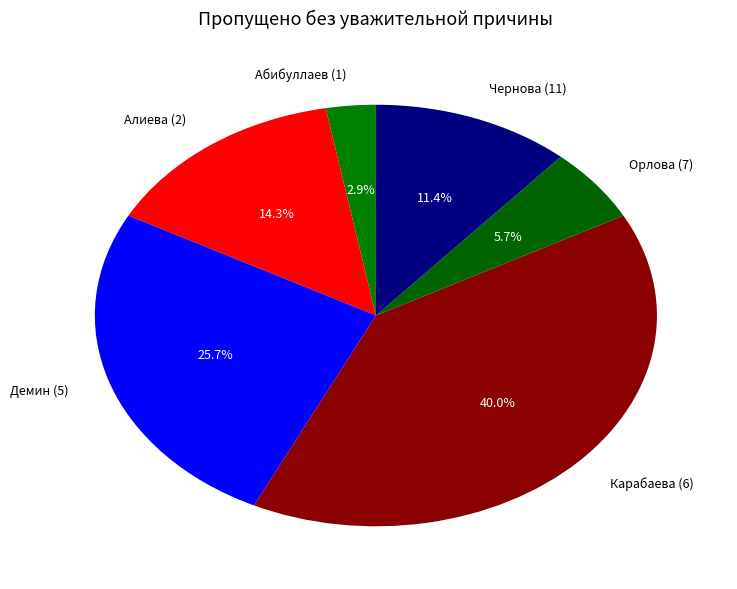

To the nearest percent, what percentage of the pie is Абибуллаев (1)?

3%